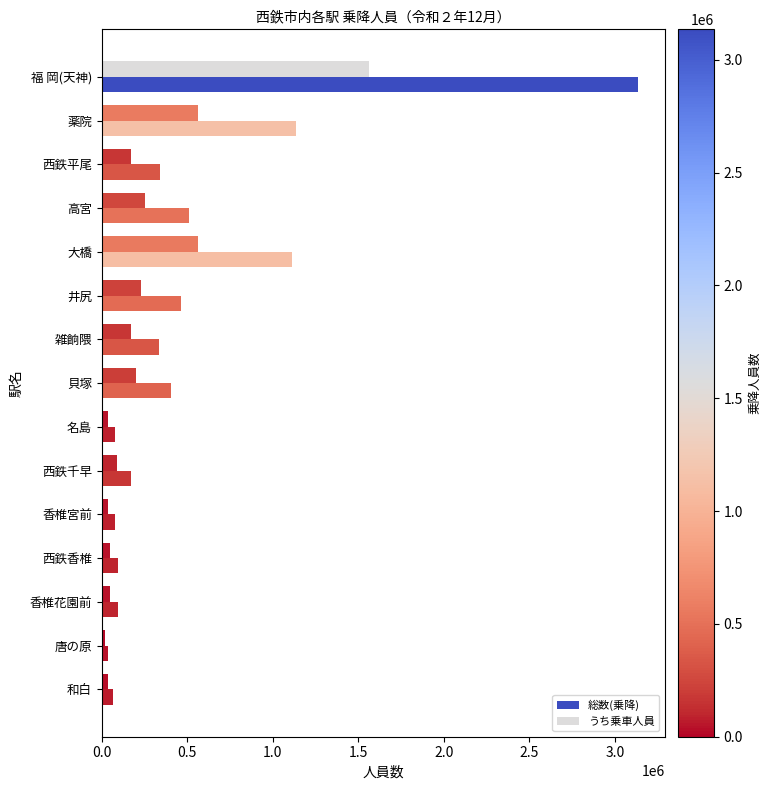

What position from the left is 唐の原?

14